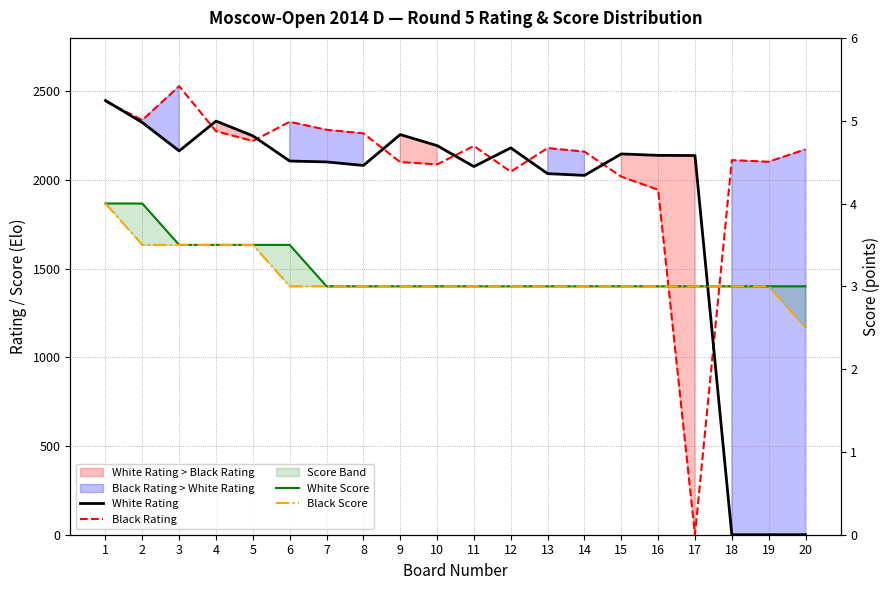

Where do White Score and Black Rating first cross each other?

16 and 17